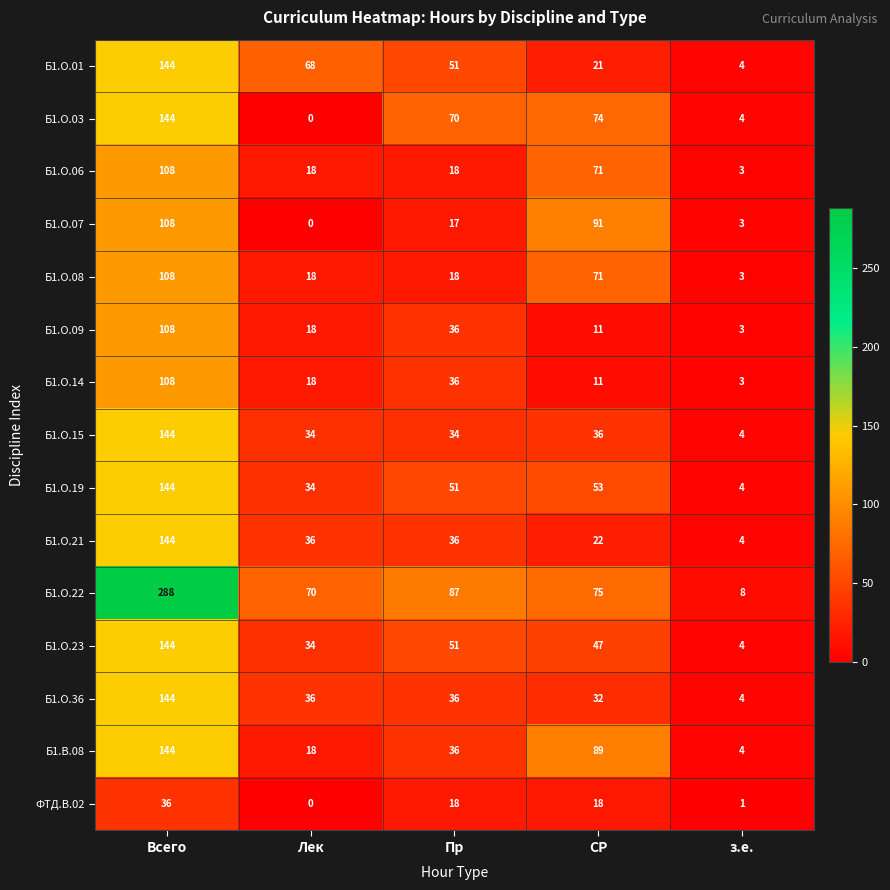

Between Всего and Лек, which series saw the biggest shift?

Б1.О.22